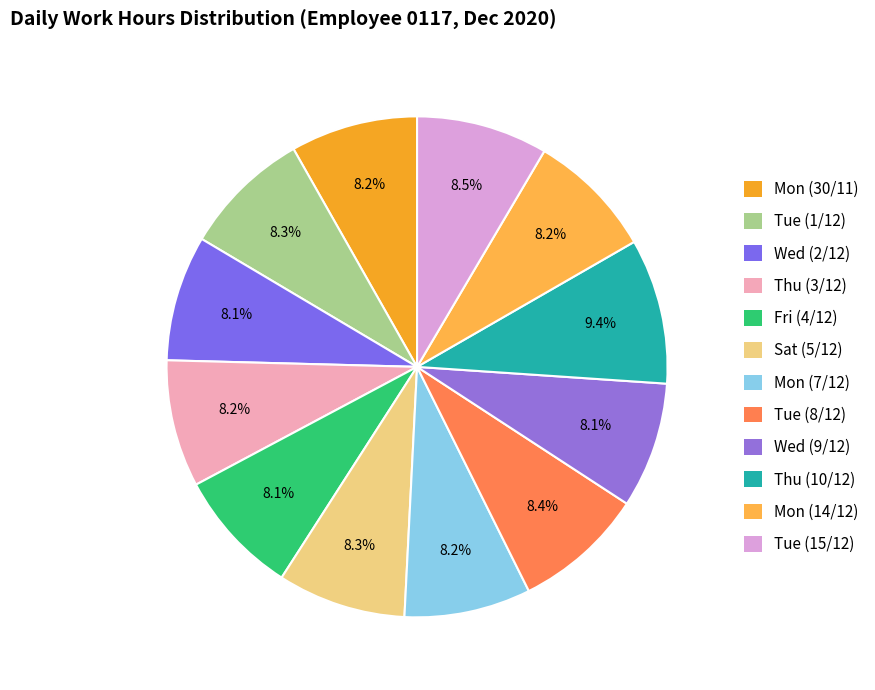

To the nearest percent, what is the difference between the largest and smallest slice percentages?

1%